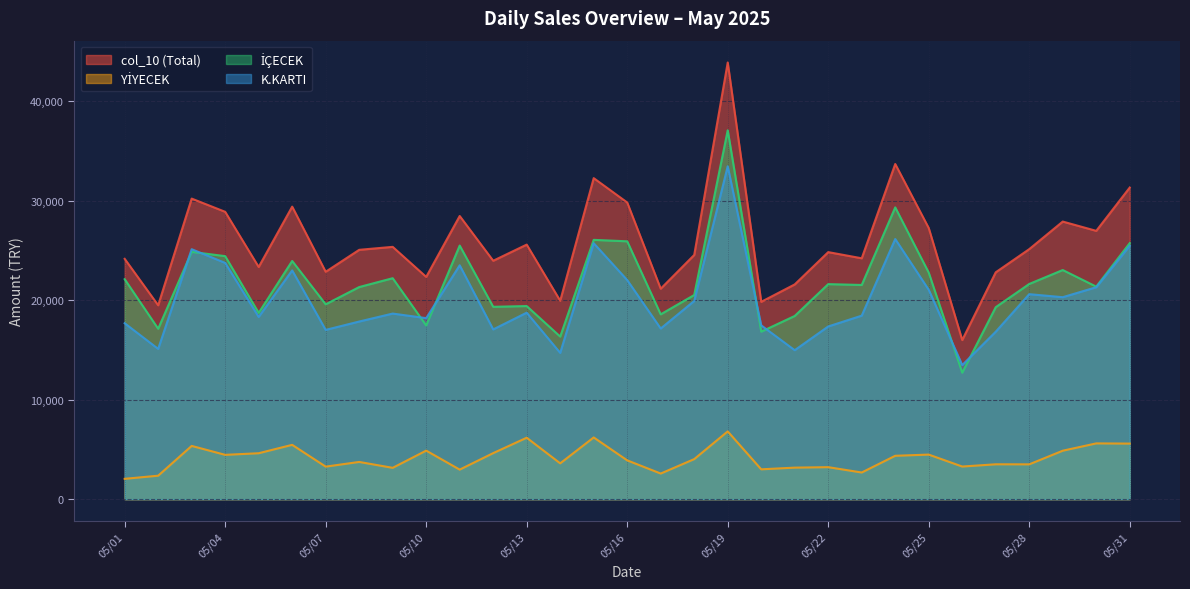

What is the average value of the YİYECEK series?

4111.8